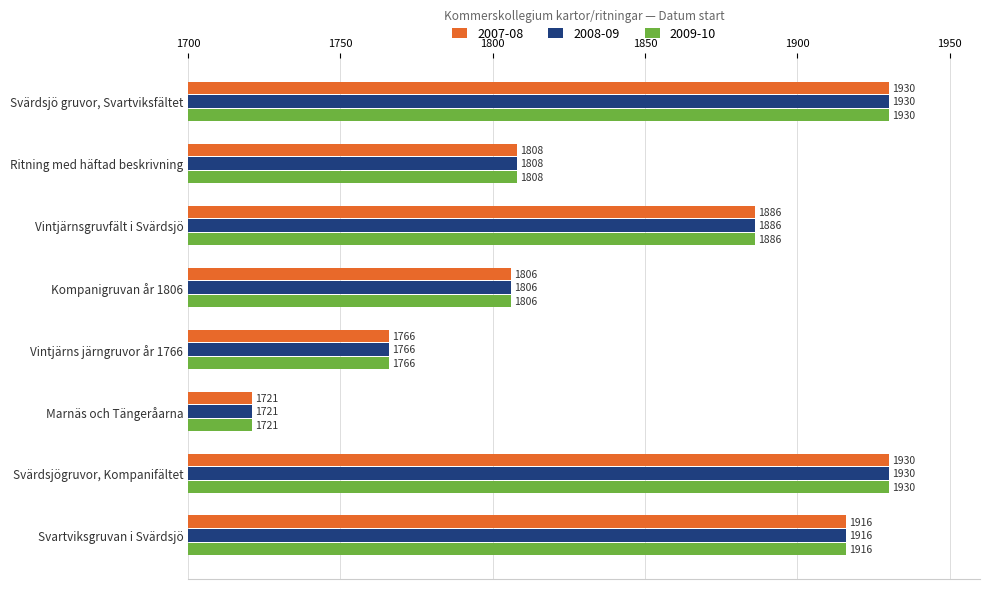

What is the total value across all series at Vintjärns järngruvor år 1766?

5298